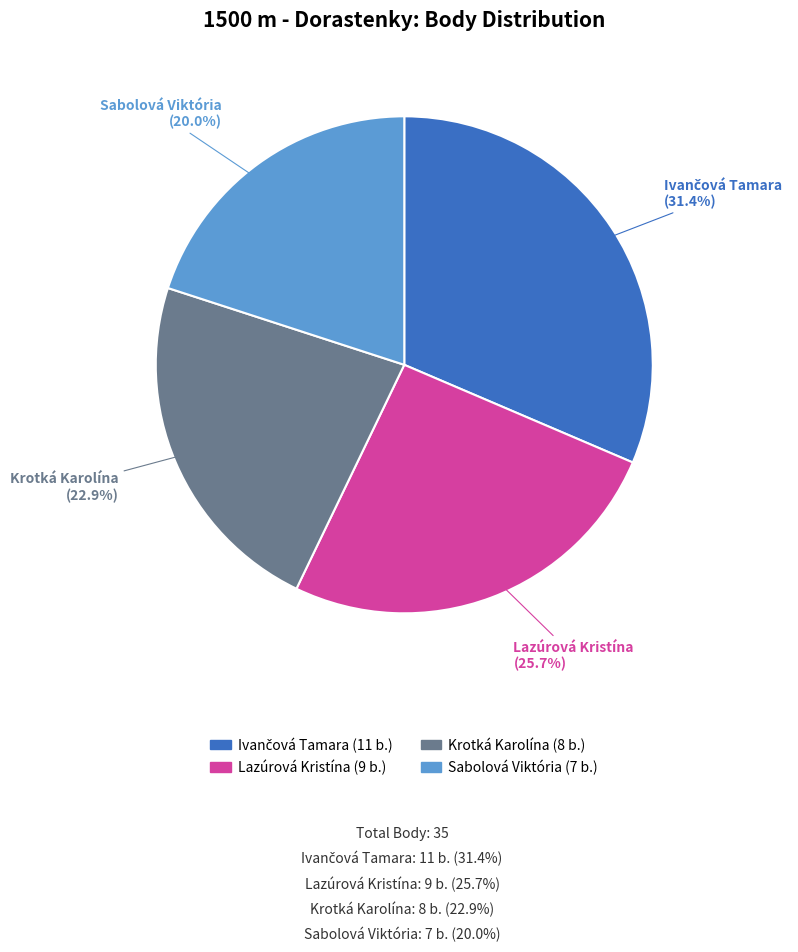

Does any single category account for the majority?

No